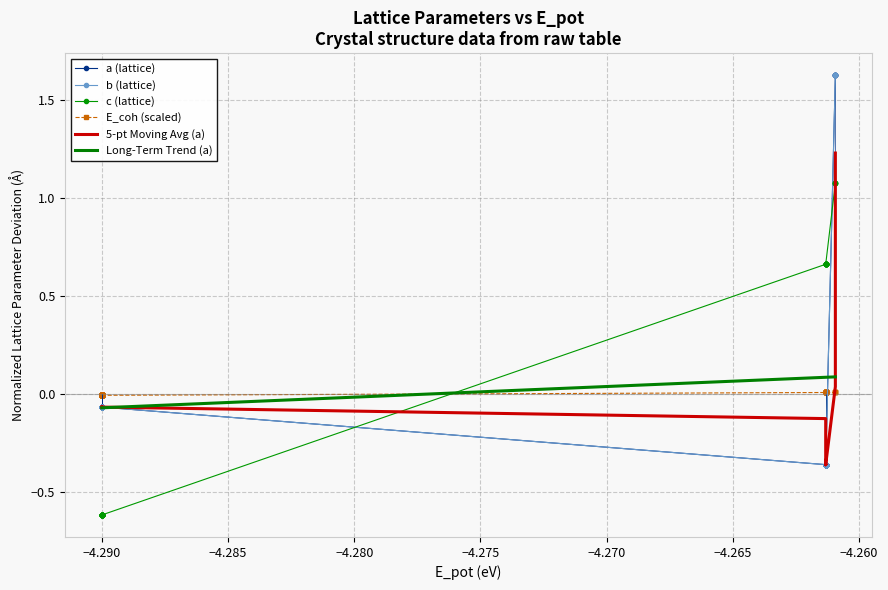

Is the value of c at −4.265 greater than the value of E_coh at 10?

No